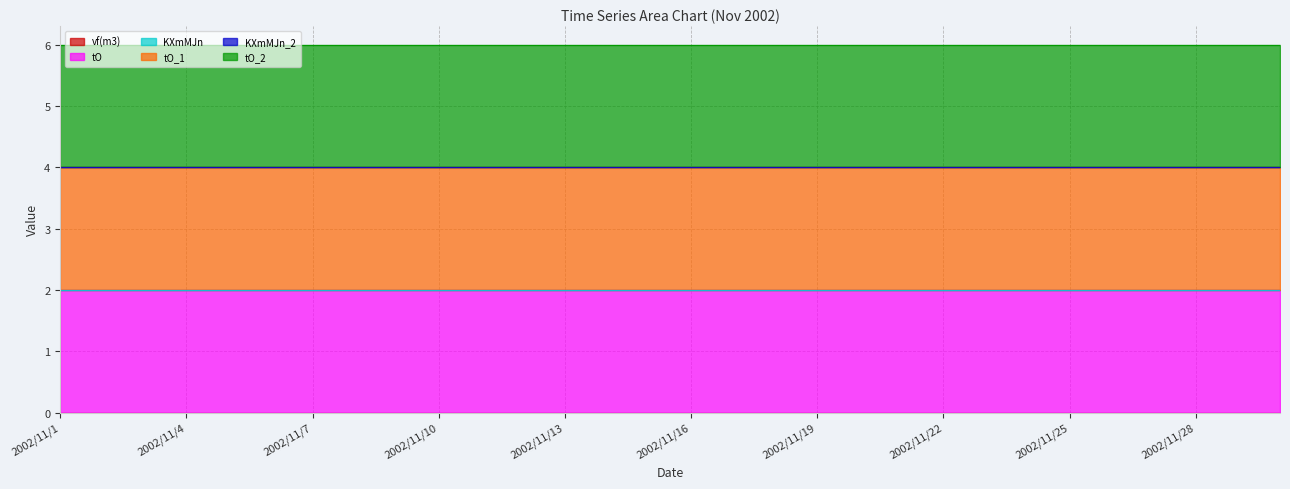

The tO series shows 2 at 2002/11/15. True or false?

True